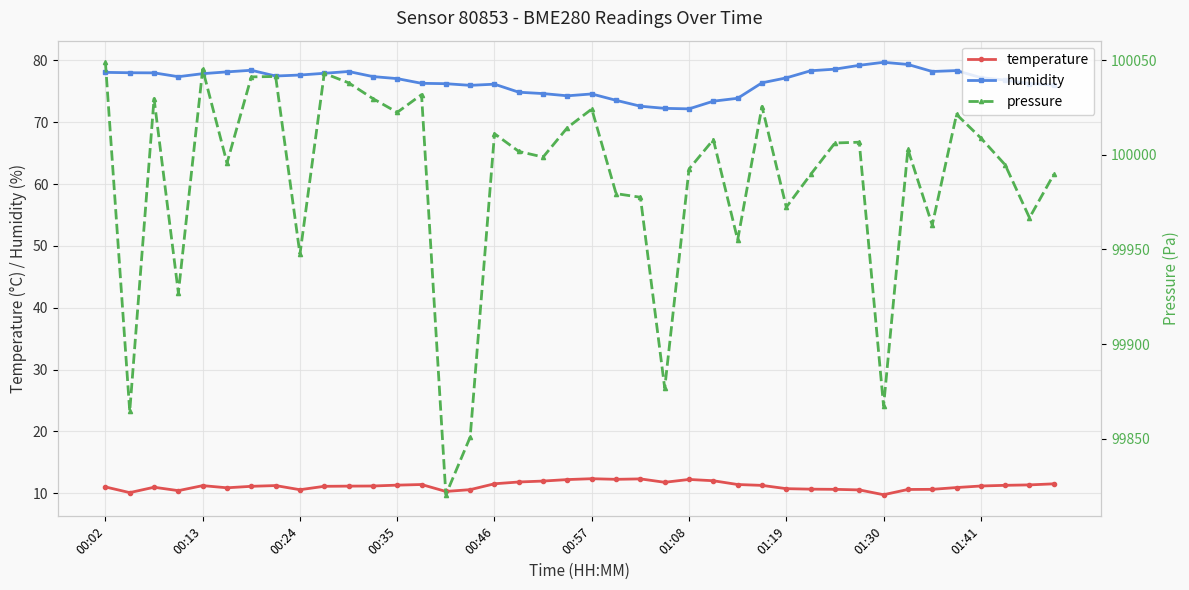

True or false: temperature has more than 0 points higher than both neighbors.

True